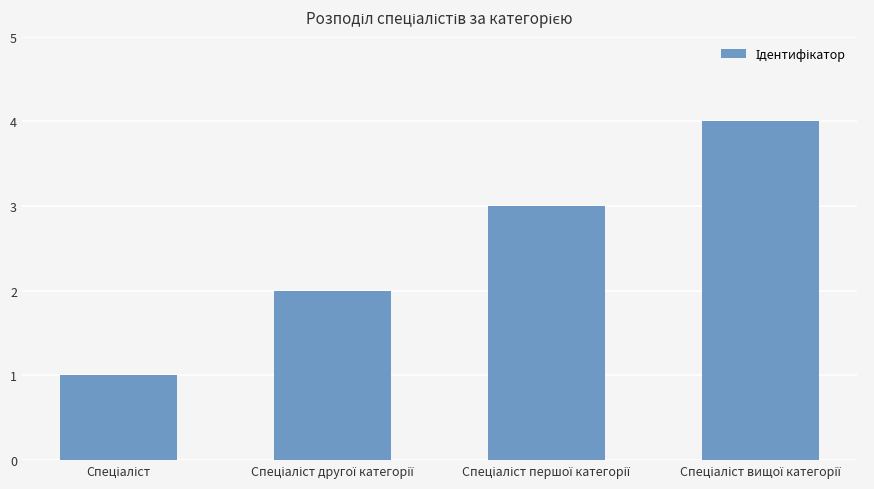

What is the maximum value shown in the chart?

4